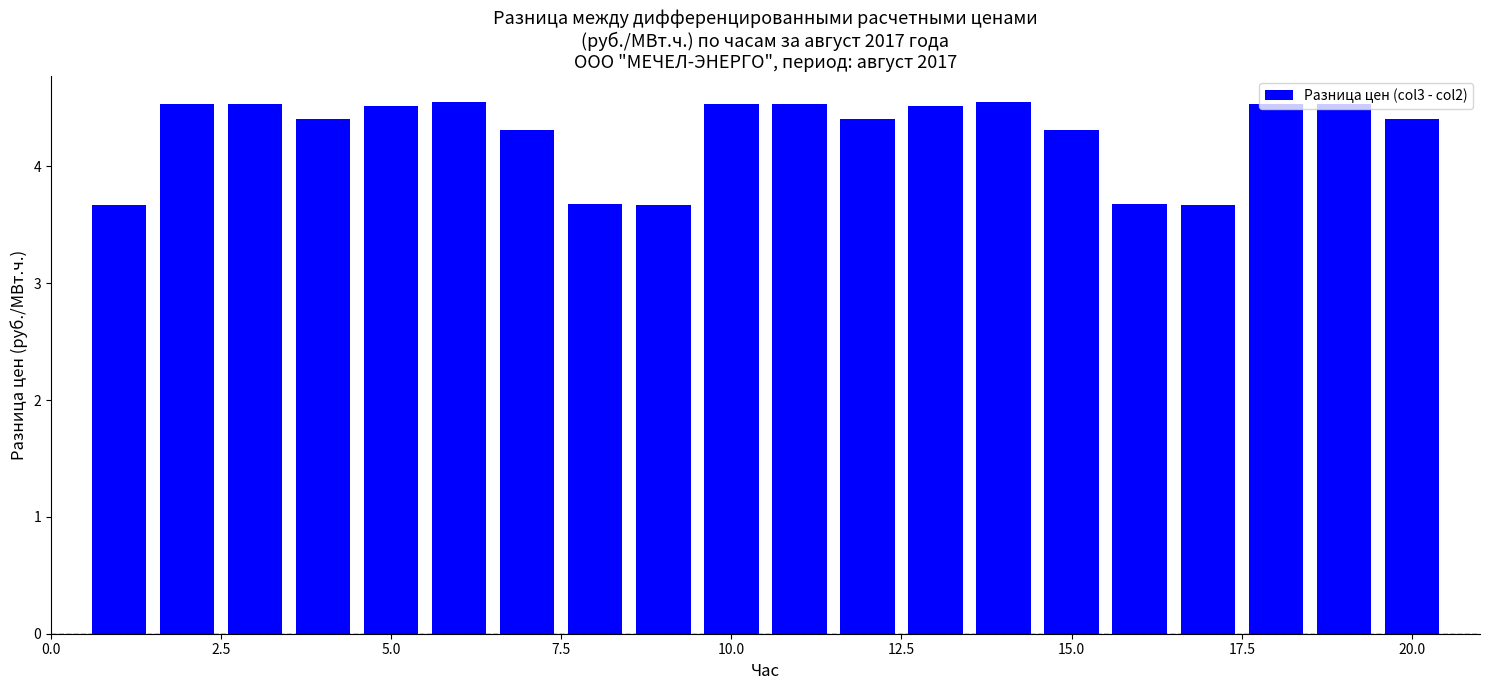

What is the sum of all values?

85.5